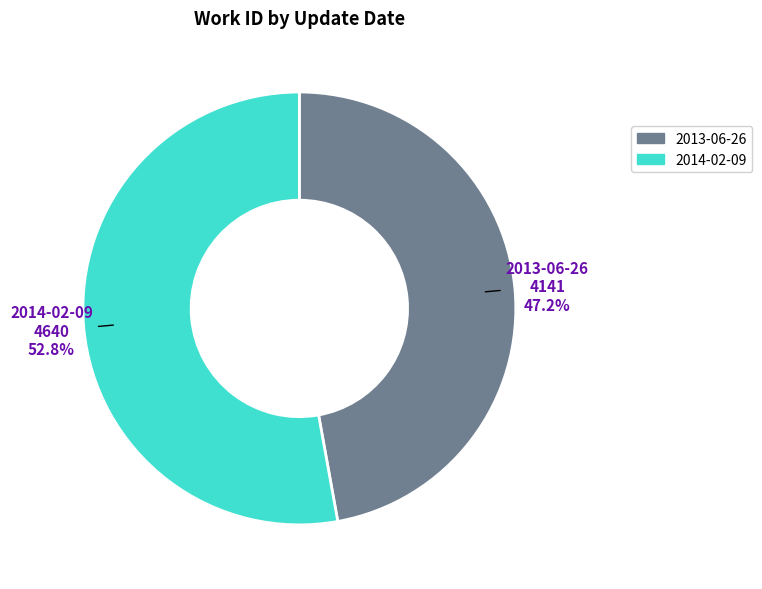

Which slice is the smallest?

2013-06-26